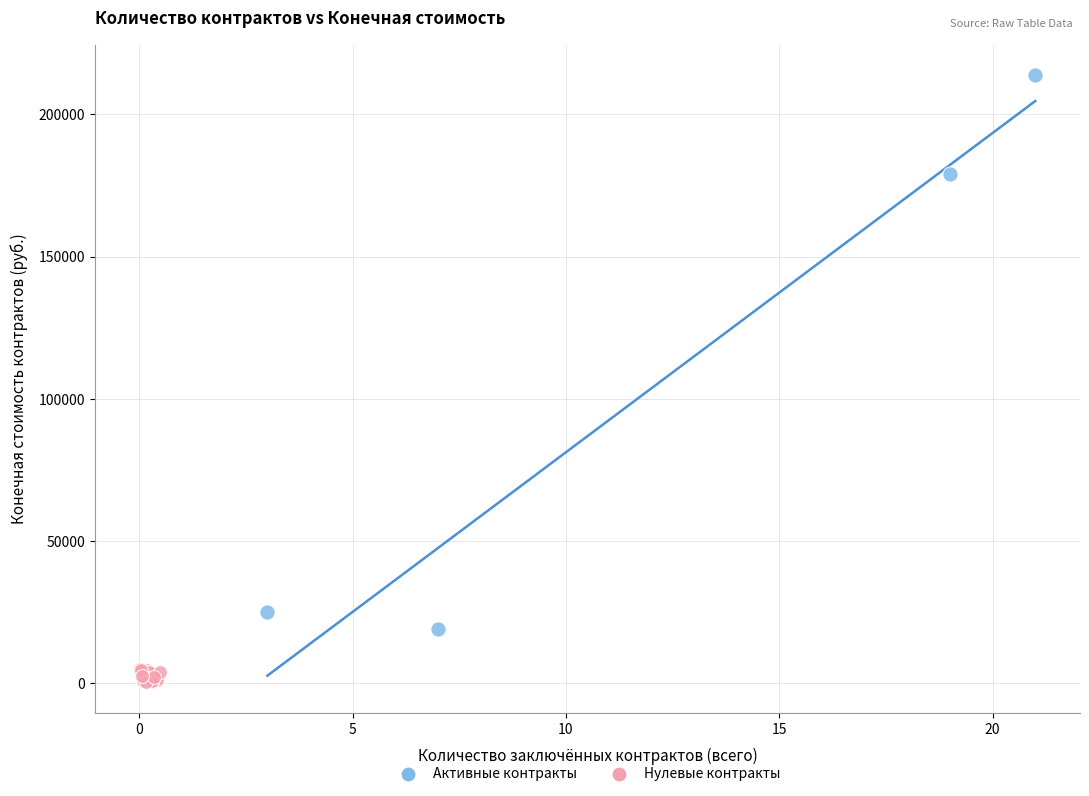

Which series has the widest spread of Y values?

Активные контракты